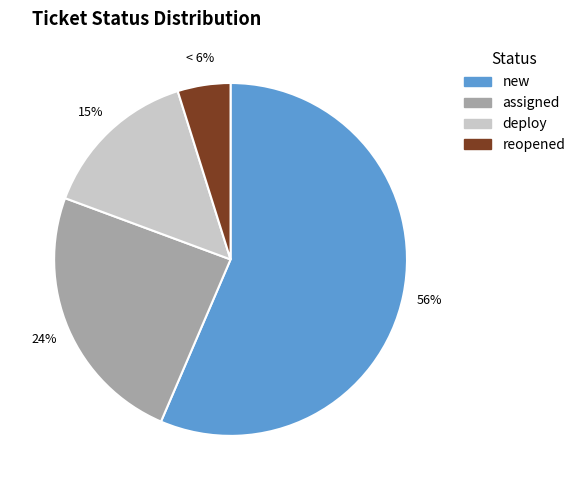

Does new represent more than half of the total?

Yes